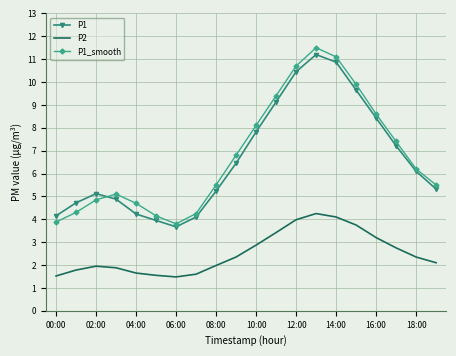

What is the average value of the P1 series?

6.6